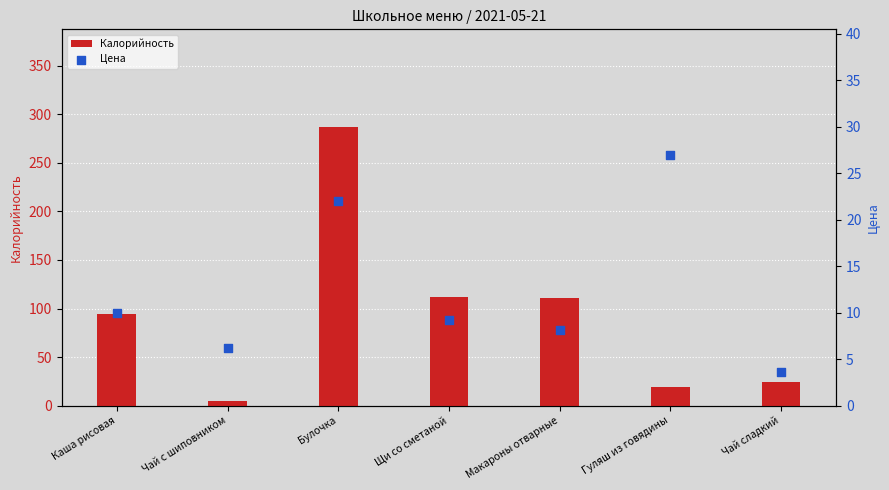

Which series has the widest spread of Y values?

Калорийность